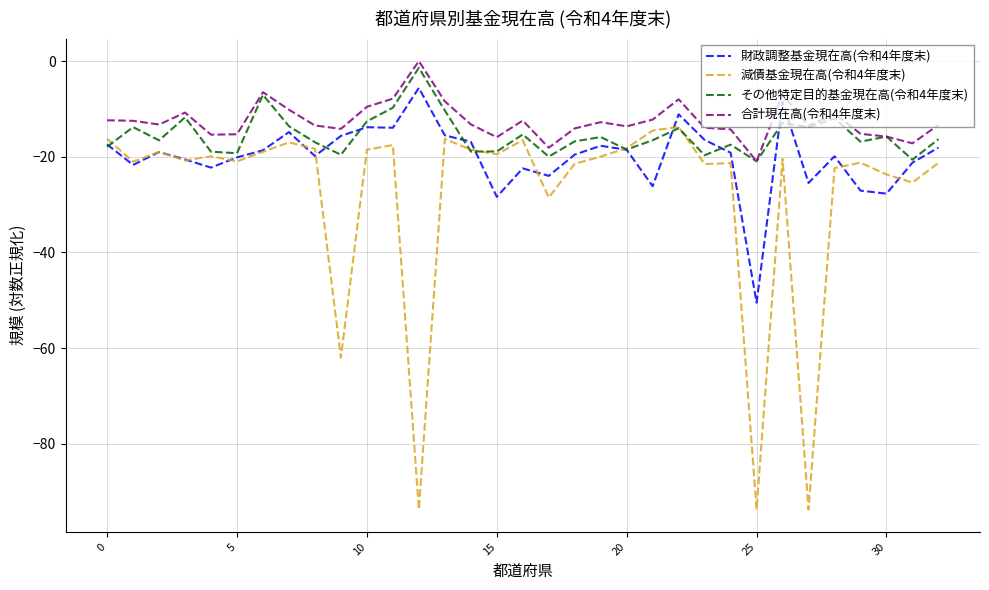

Which series has the largest range (max minus min)?

減債基金現在高(令和4年度末)